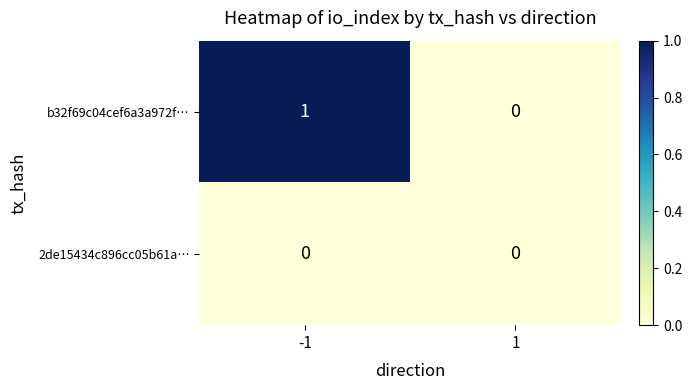

Which series changed the most between -1 and 1?

b32f69c04cef6a3a972f…